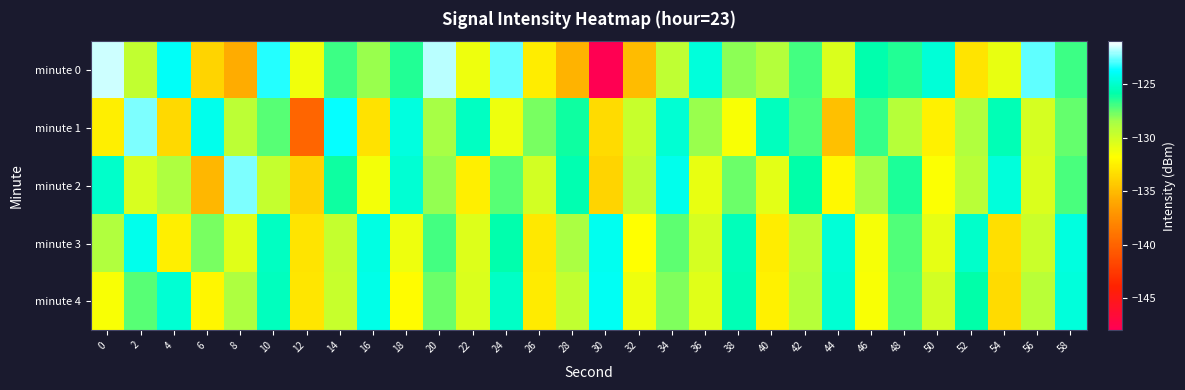

What is the smallest value displayed?

-147.8